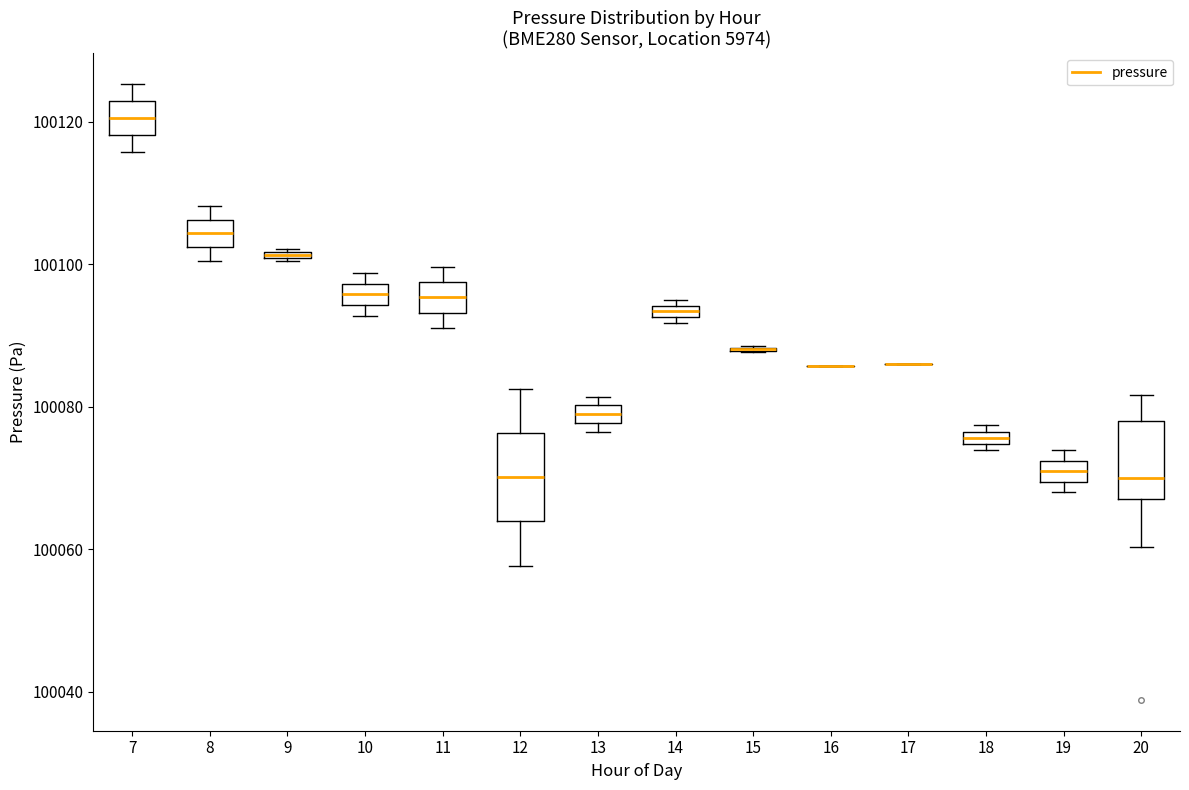

Where is the lower edge of the box at x = 7 on the y-axis? The values are not printed on the chart, so give them approximately, as read against the axis.

100118